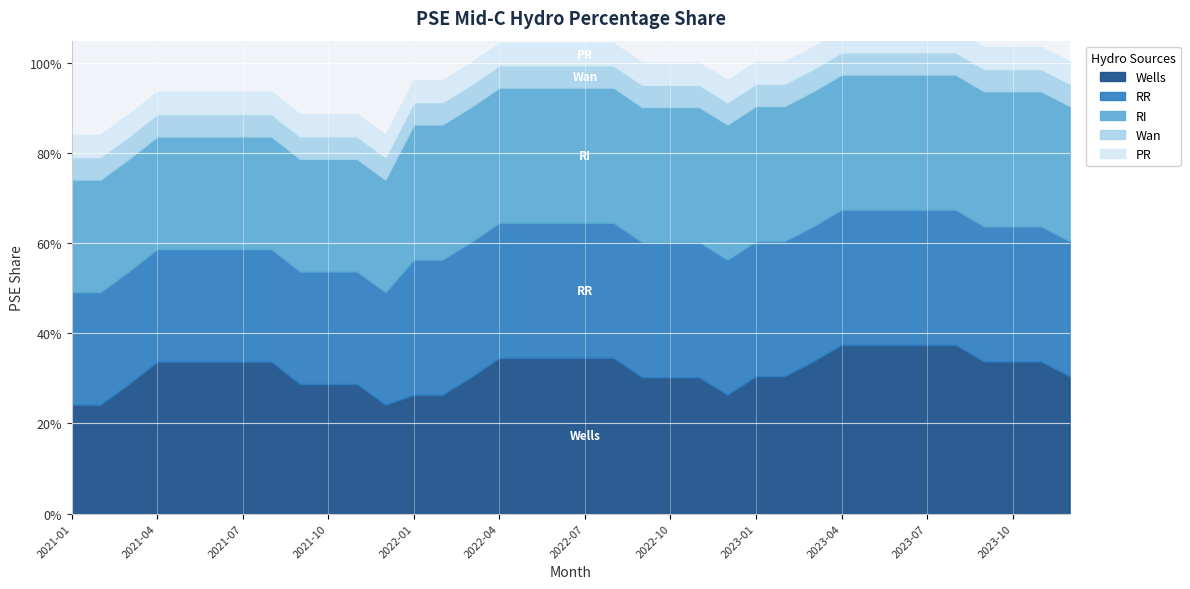

True or false: Wan and Wells cross at least once.

False